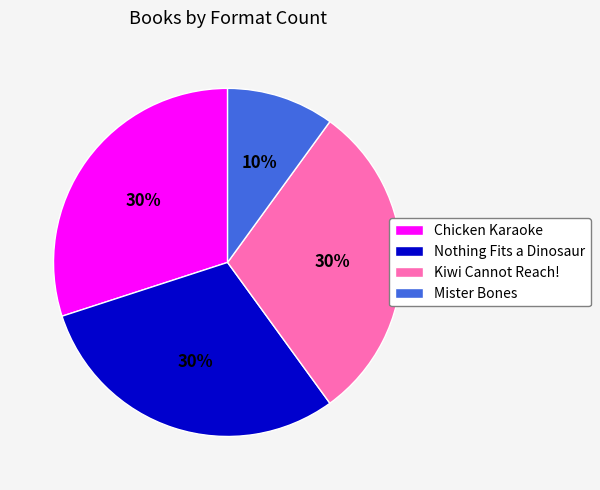

Does Kiwi Cannot Reach! represent more than half of the total?

No